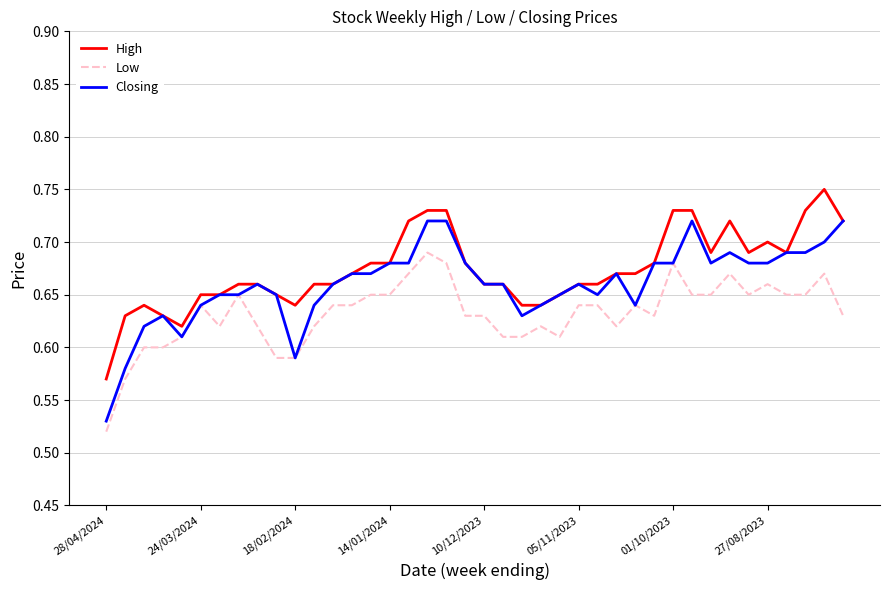

True or false: High and Low cross at least once.

False